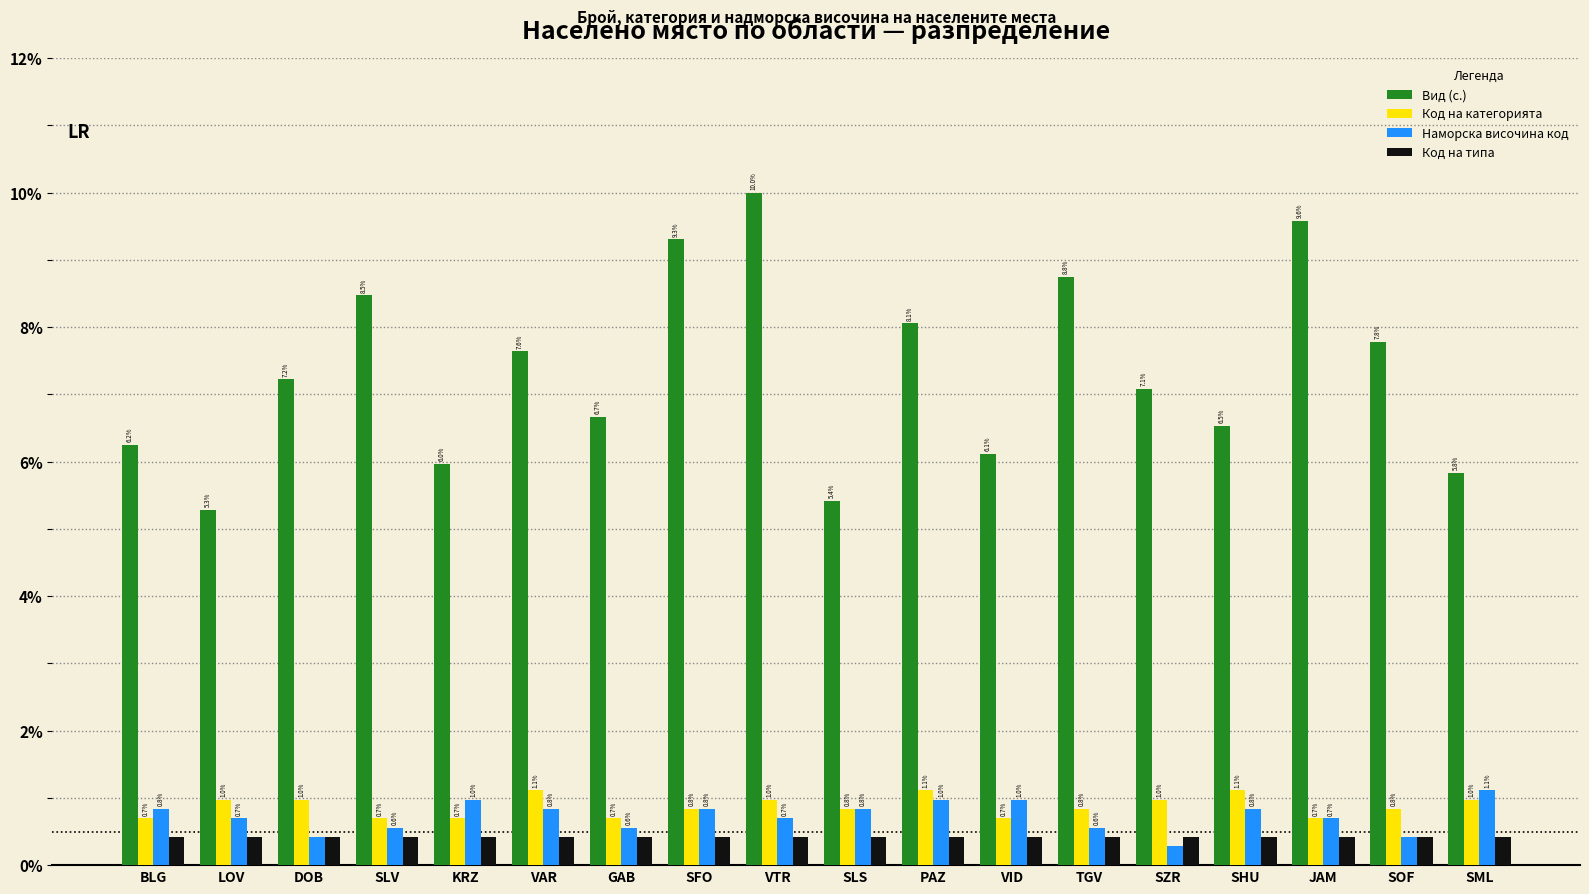

Is the value of Код на типа at VID greater than the value of Наморска височина код at VAR?

No